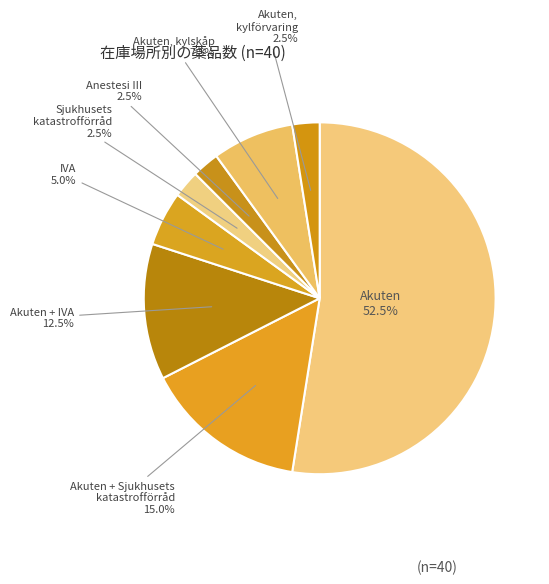

Which category has the biggest portion of the pie?

Akuten